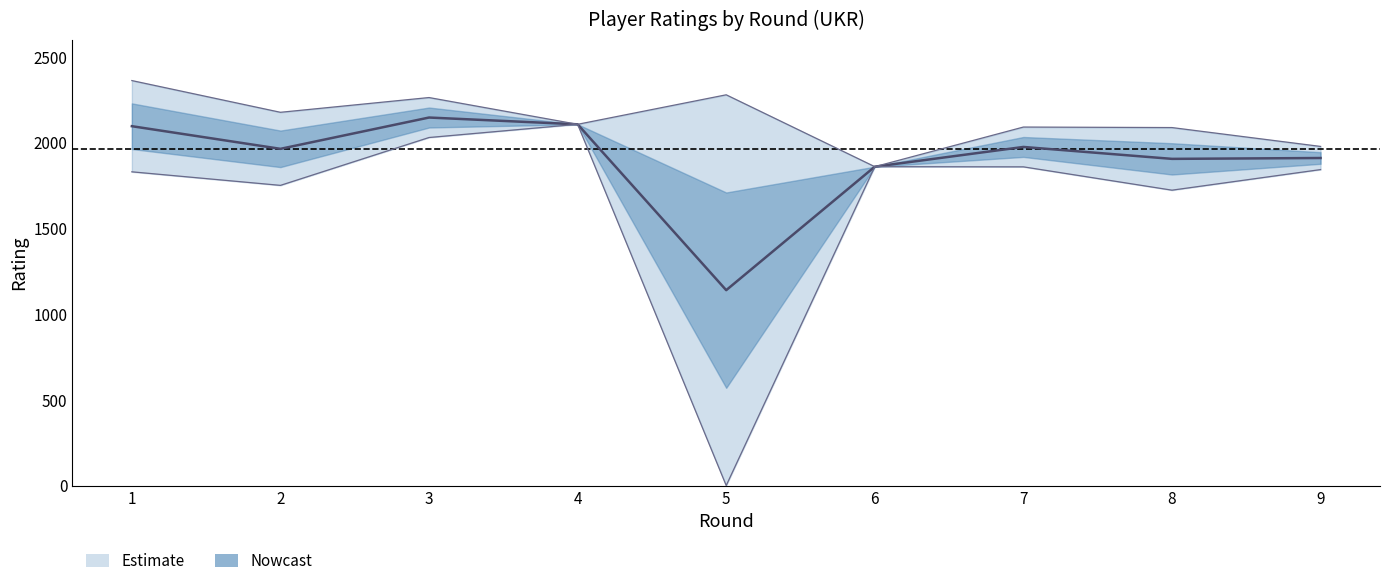

At 7, list the series in order from smallest to largest.

Rating_lower, Rating_upper